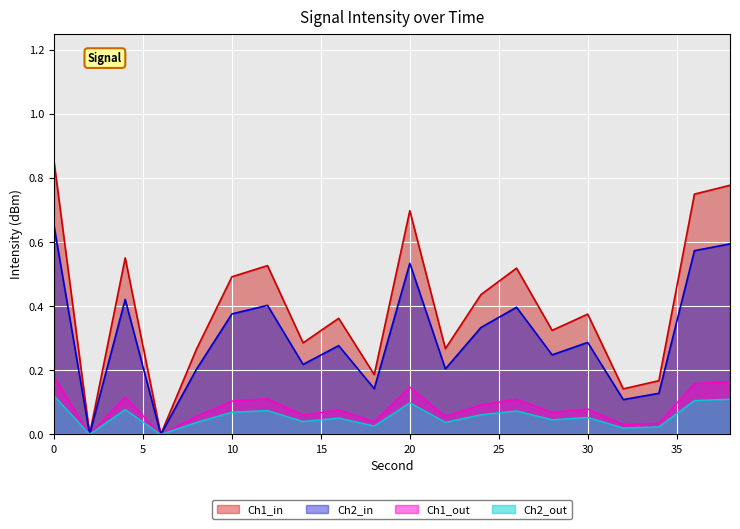

How many interior local peaks (higher than both neighbors) does the data have?

6